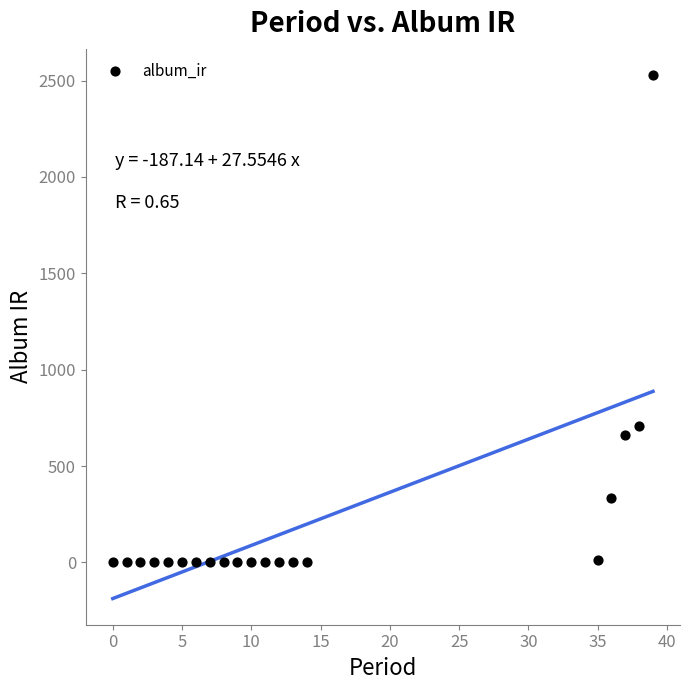

What is the range of X values (max minus min)?

39.0